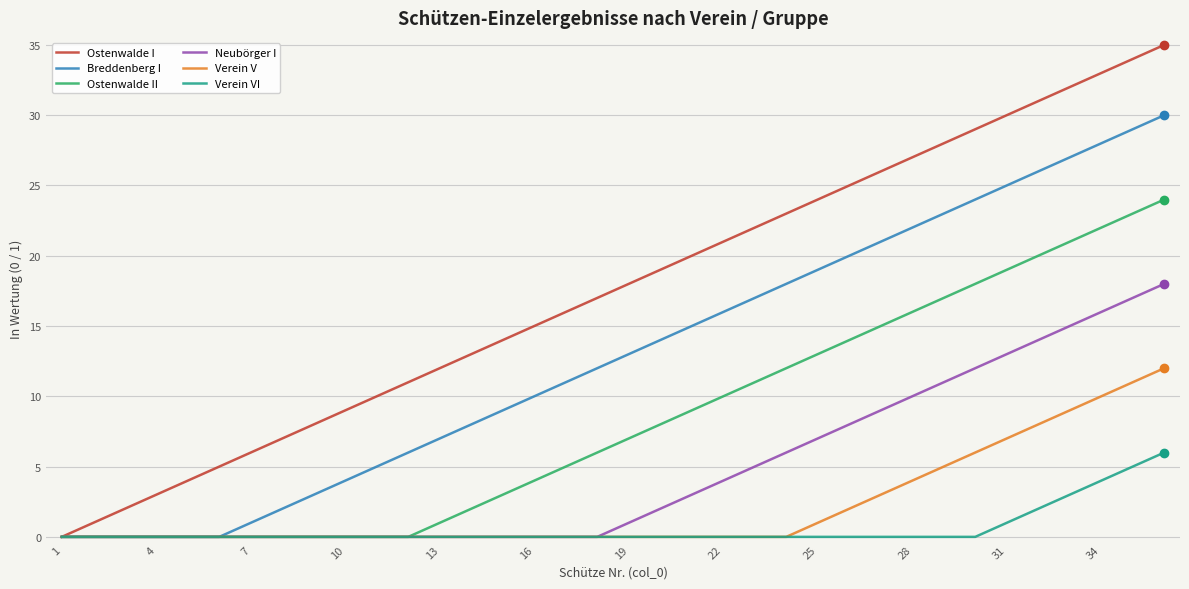

What is the sum of all Ostenwalde I values?

630